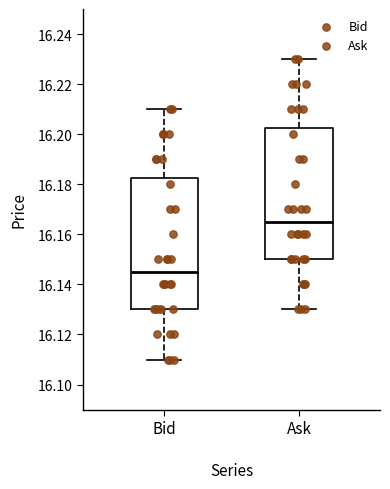

Reading left to right, transcribe this box plot: for each box, give where its median line is, the range the box spans, and where its two whiskers end, as read against the y-axis. The values are not printed on the chart, so give them approximately, as read against the axis.

Bid: median 16.146, box 16.130 to 16.182, whiskers 16.110 to 16.210
Ask: median 16.166, box 16.150 to 16.202, whiskers 16.130 to 16.230